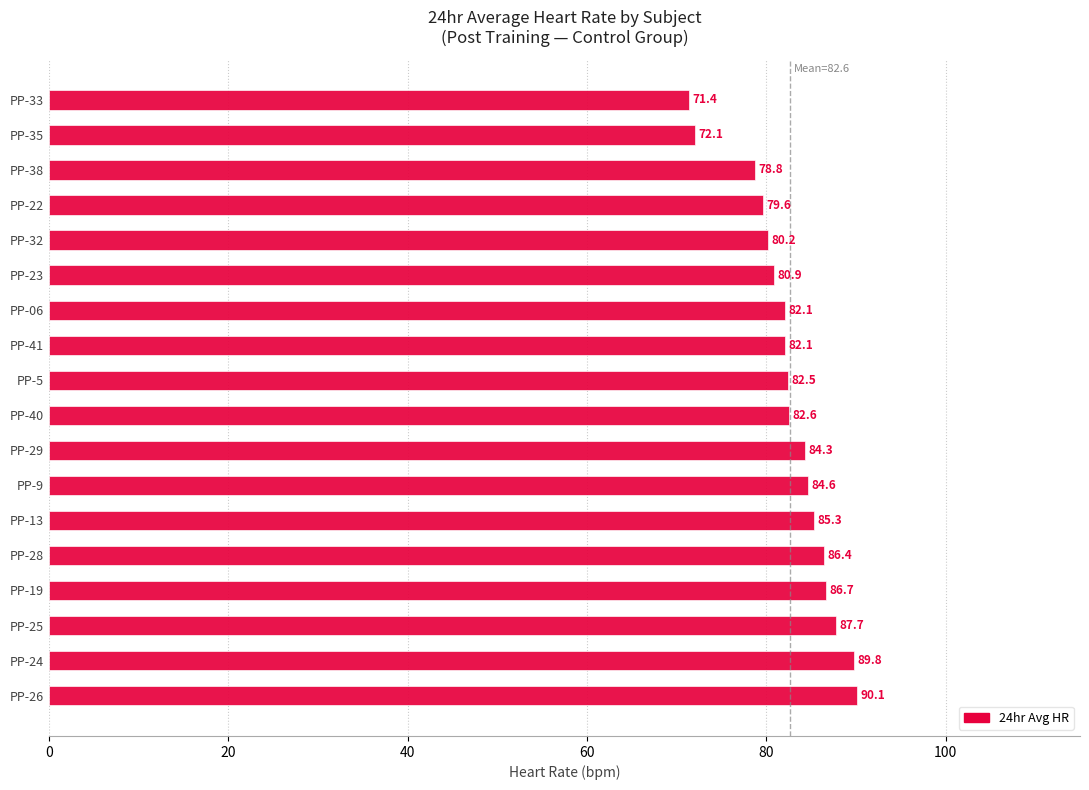

At which label is the value closest to 80?

PP-32